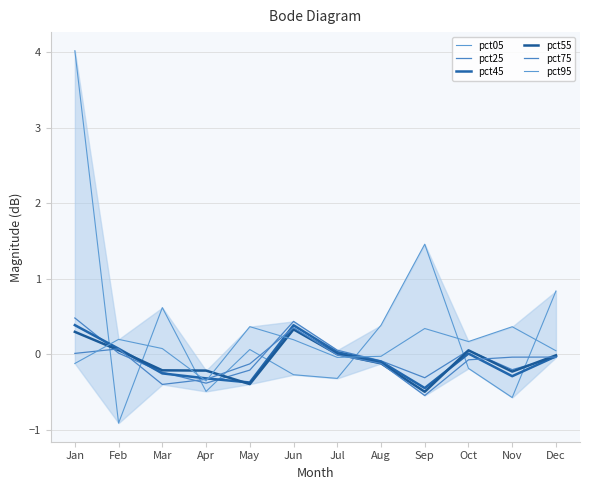

What is the sum of the pct25 values at Feb and Jan?

0.5